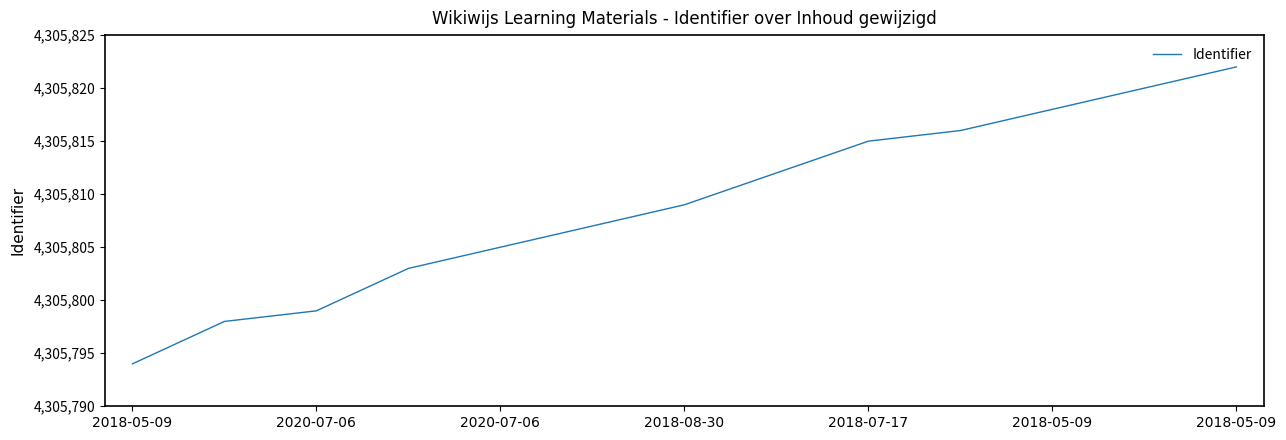

How many distinct data groups are displayed?

1